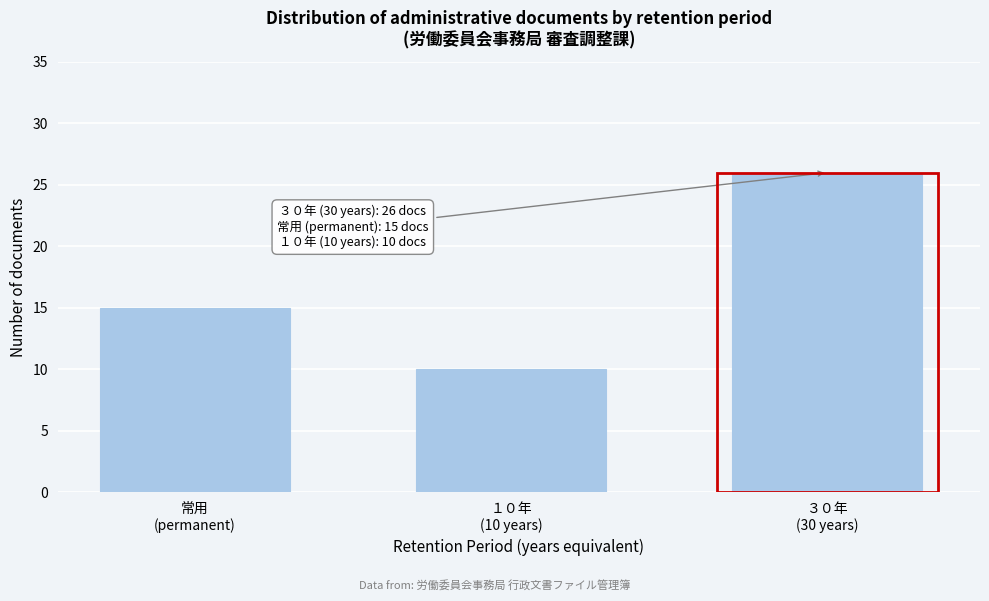

Reading left to right, list all the values displayed in this chart.

15	10	26